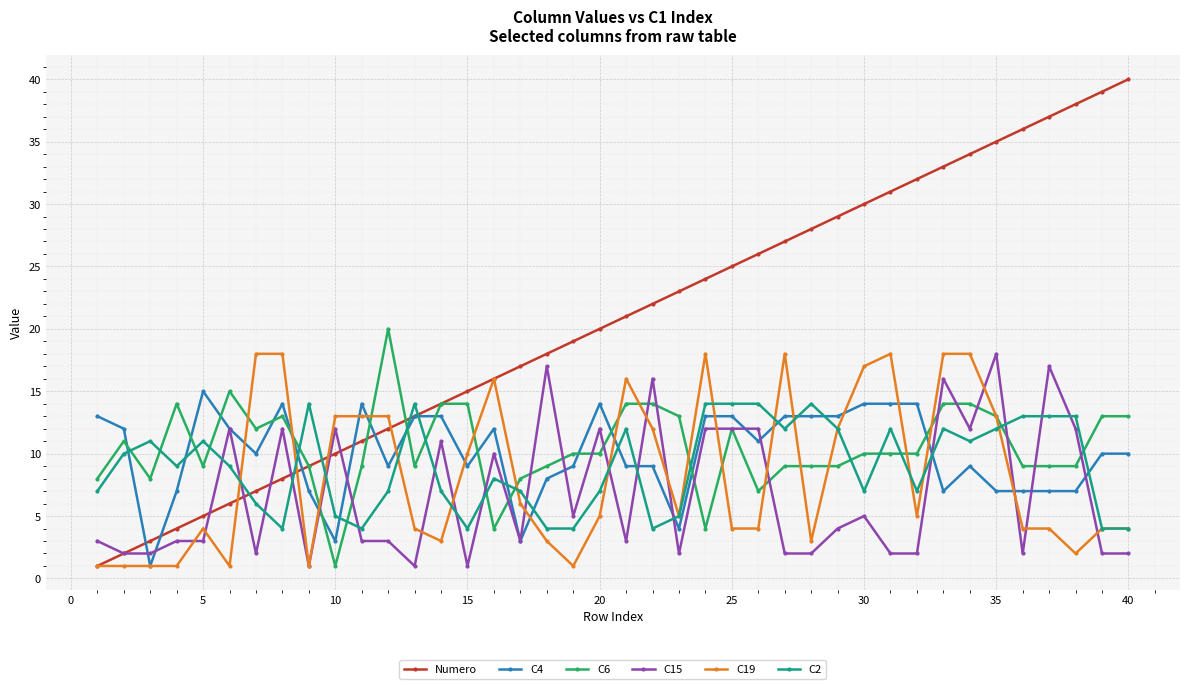

Which series has the largest range (max minus min)?

Numero